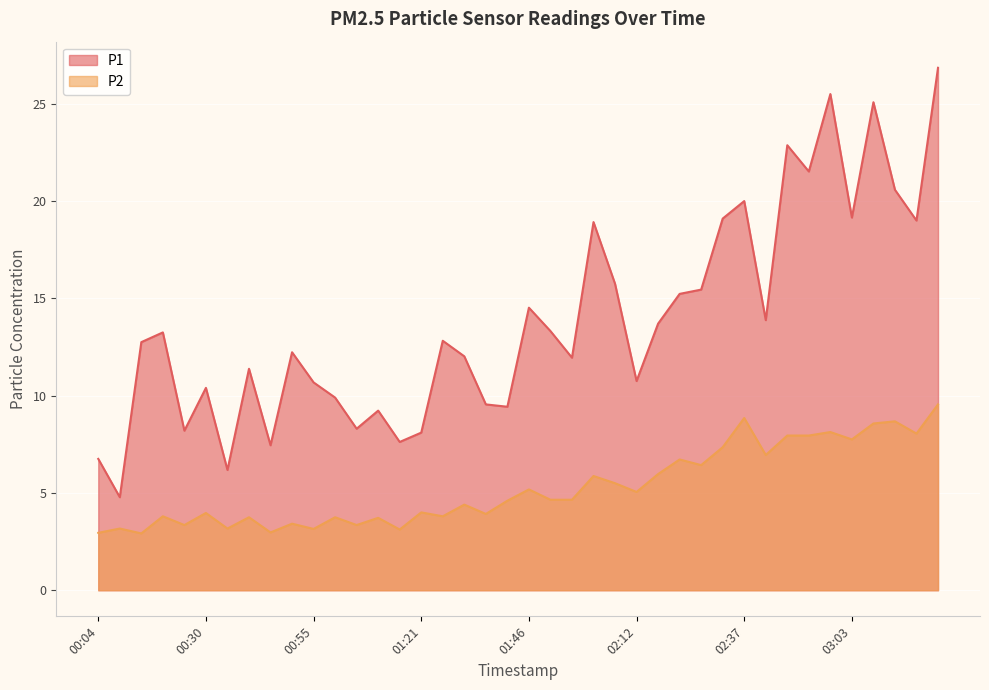

What is the smallest value displayed?

2.9